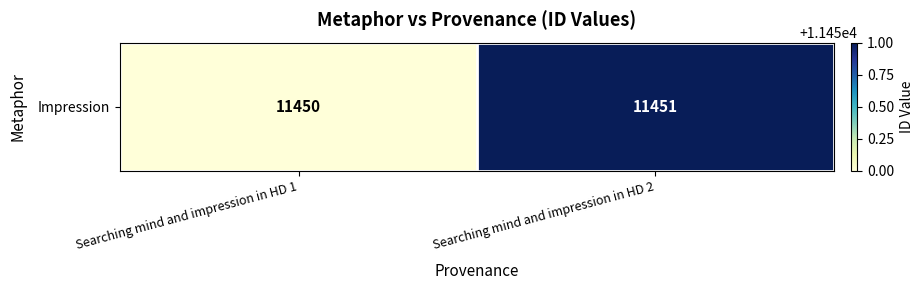

Which has a higher value, Searching mind and impression in HD 1 or Searching mind and impression in HD 2?

Searching mind and impression in HD 2